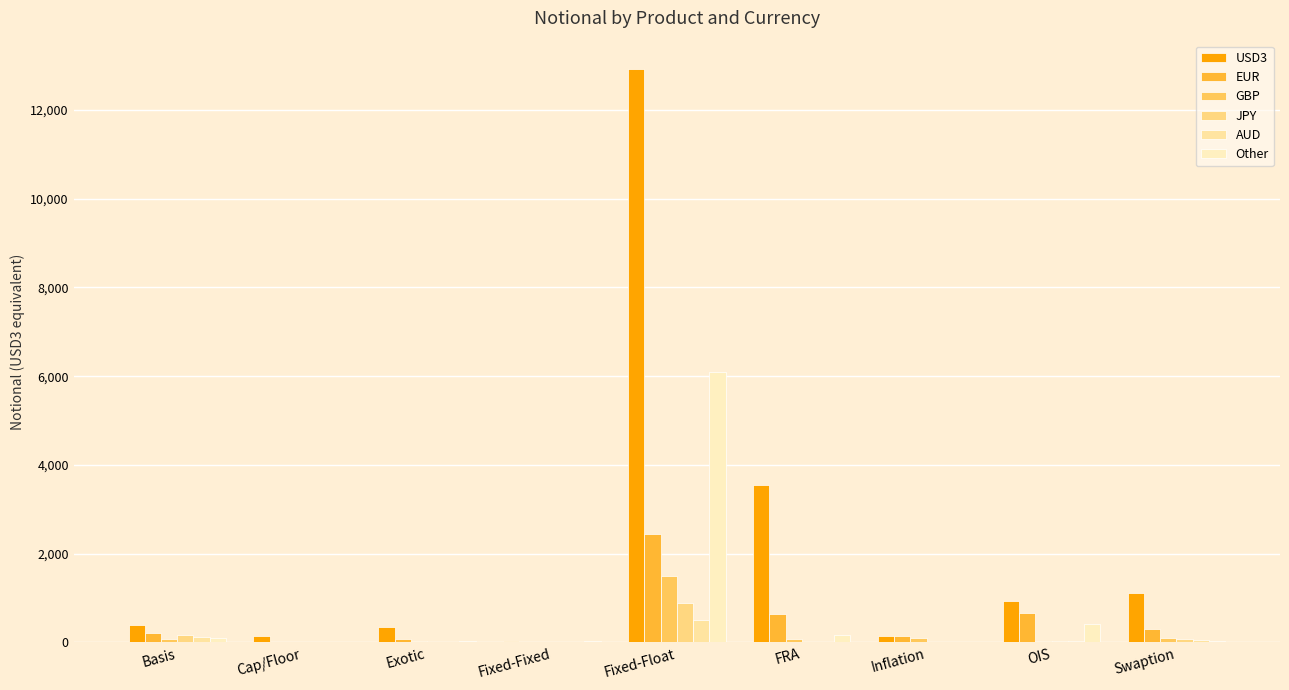

Reading left to right, extract all data points from this chart.

USD3: Basis=401	Cap/Floor=148	Exotic=351	Fixed-Fixed=34	Fixed-Float=12914	FRA=3549	Inflation=155	OIS=938	Swaption=1121
EUR: Basis=210	Cap/Floor=6	Exotic=74	Fixed-Fixed=8	Fixed-Float=2454	FRA=631	Inflation=144	OIS=653	Swaption=300
GBP: Basis=78	Cap/Floor=3	Exotic=28	Fixed-Fixed=0	Fixed-Float=1497	FRA=89	Inflation=94	OIS=31	Swaption=109
JPY: Basis=173	Cap/Floor=0	Exotic=2	Fixed-Fixed=1	Fixed-Float=900	FRA=0	Inflation=0	OIS=23	Swaption=83
AUD: Basis=118	Cap/Floor=0	Exotic=0	Fixed-Fixed=0	Fixed-Float=515	FRA=0	Inflation=1	OIS=39	Swaption=59
Other: Basis=100	Cap/Floor=0	Exotic=44	Fixed-Fixed=22	Fixed-Float=6092	FRA=158	Inflation=13	OIS=407	Swaption=31